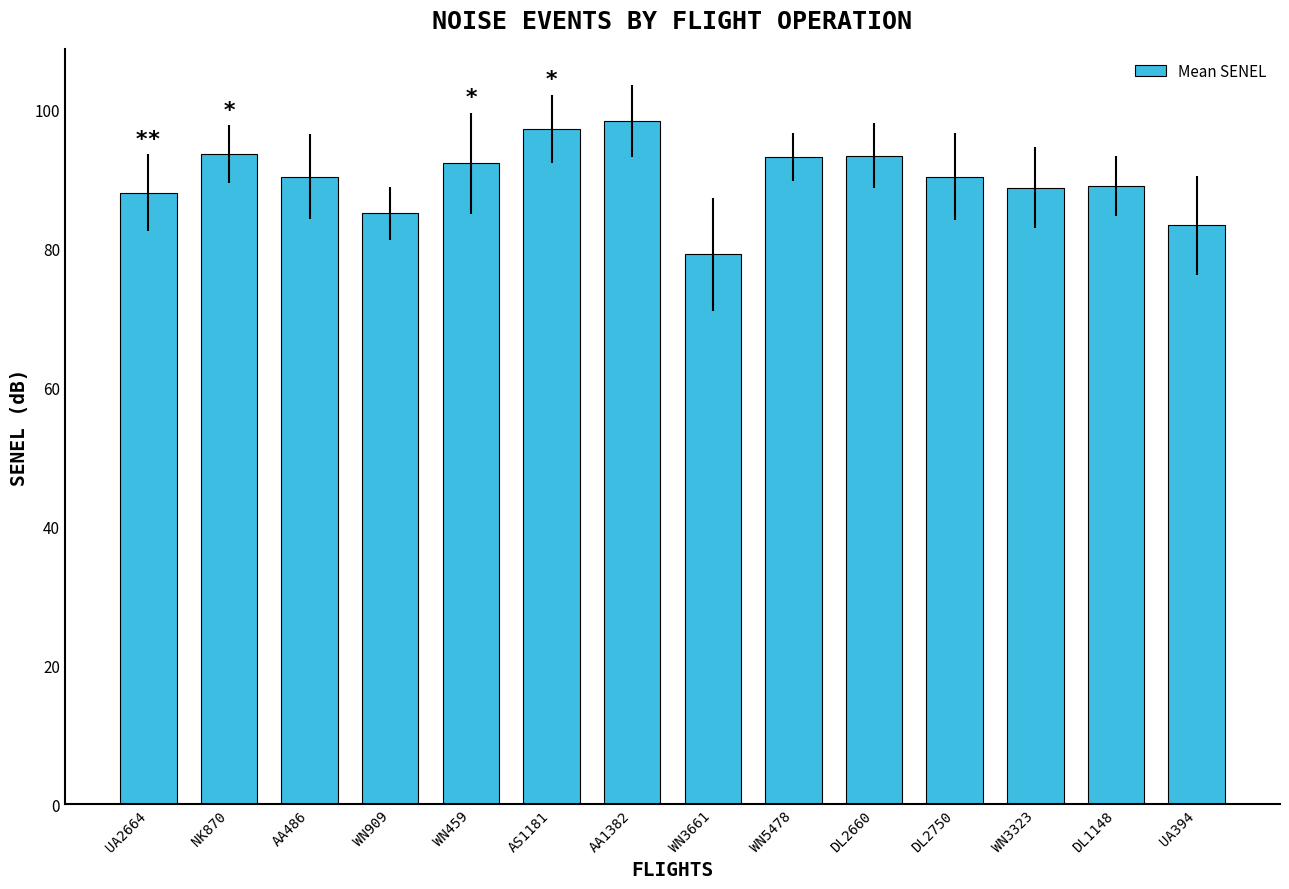

How many bars are there in total?

14